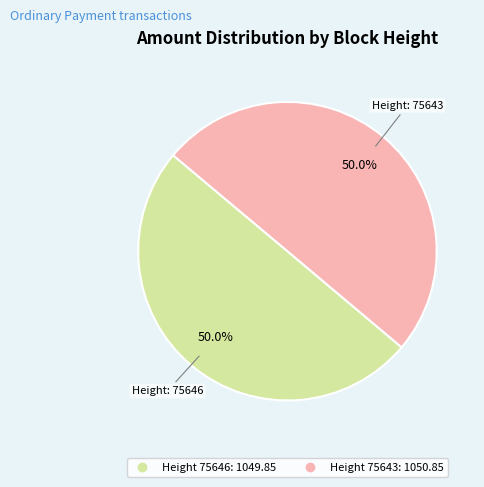

How many segments does this pie chart have?

2